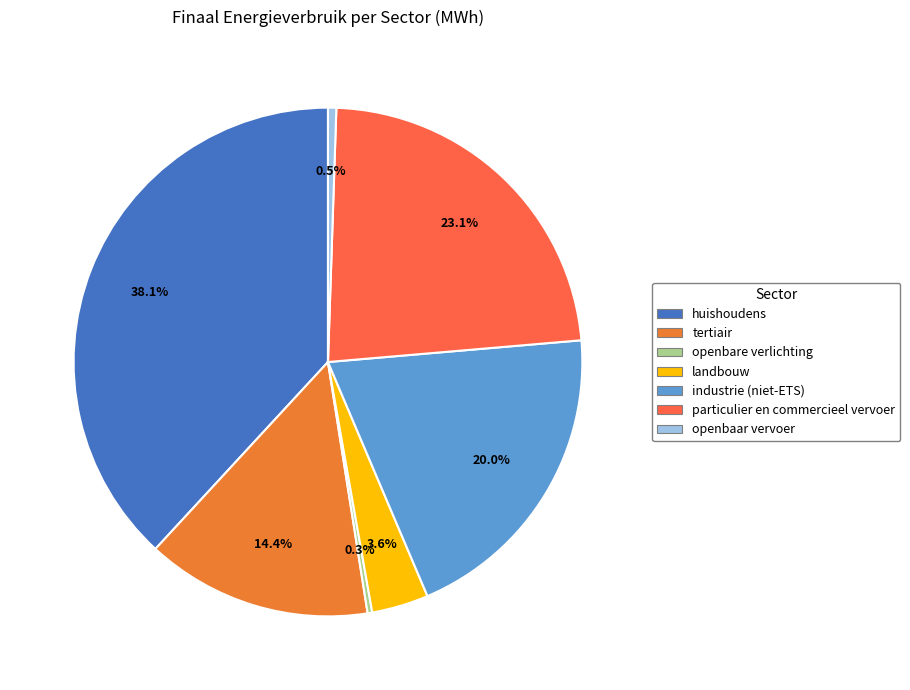

What is the total percentage of openbare verlichting and particulier en commercieel vervoer?

23.4%